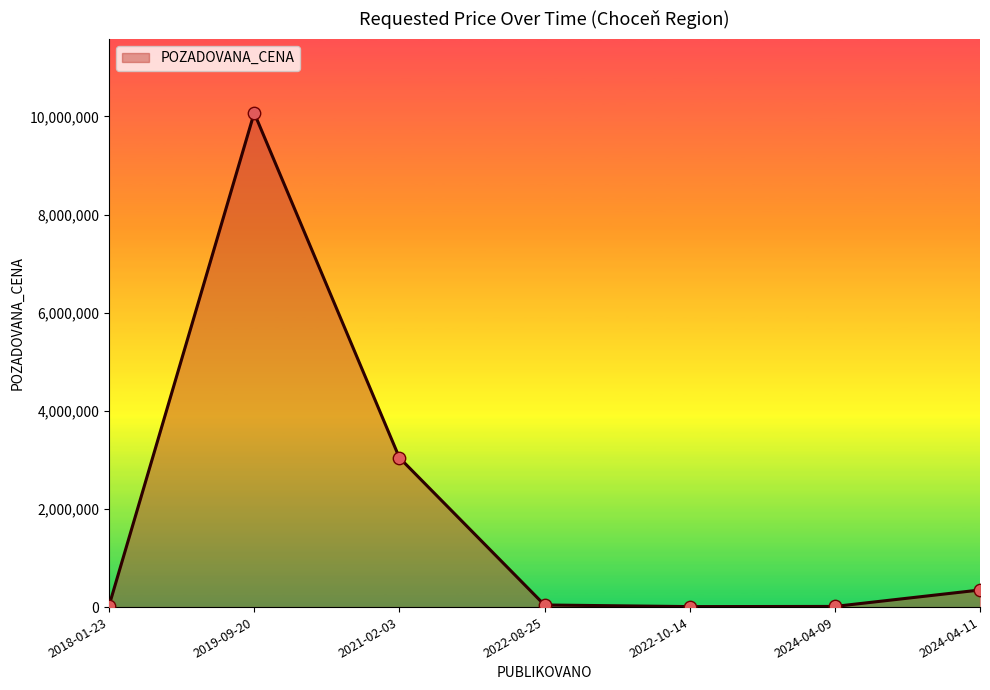

What is the ratio of the value at 2018-01-23 to the value at 2022-10-14?

2.7